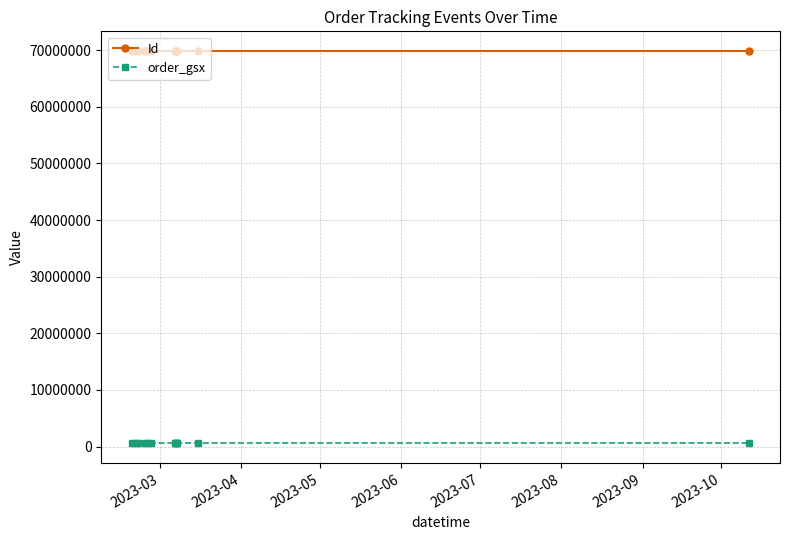

What is the sum of all Id values?

908389196